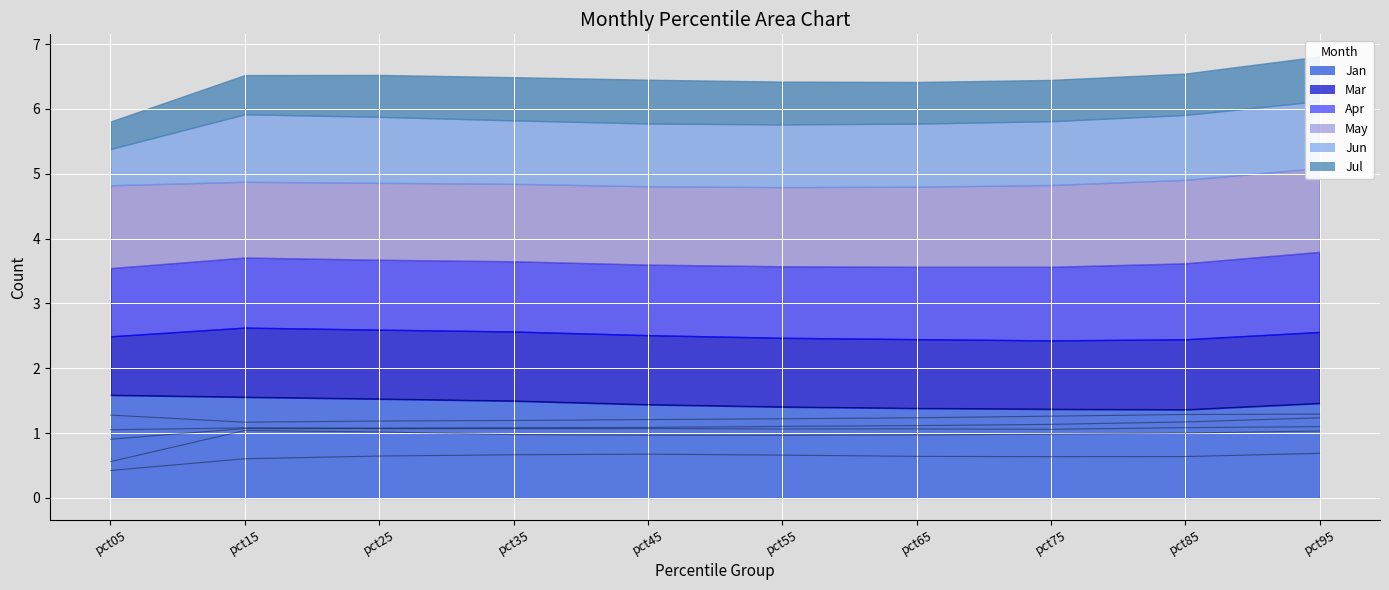

At how many categories does at least one series exceed 1?

10